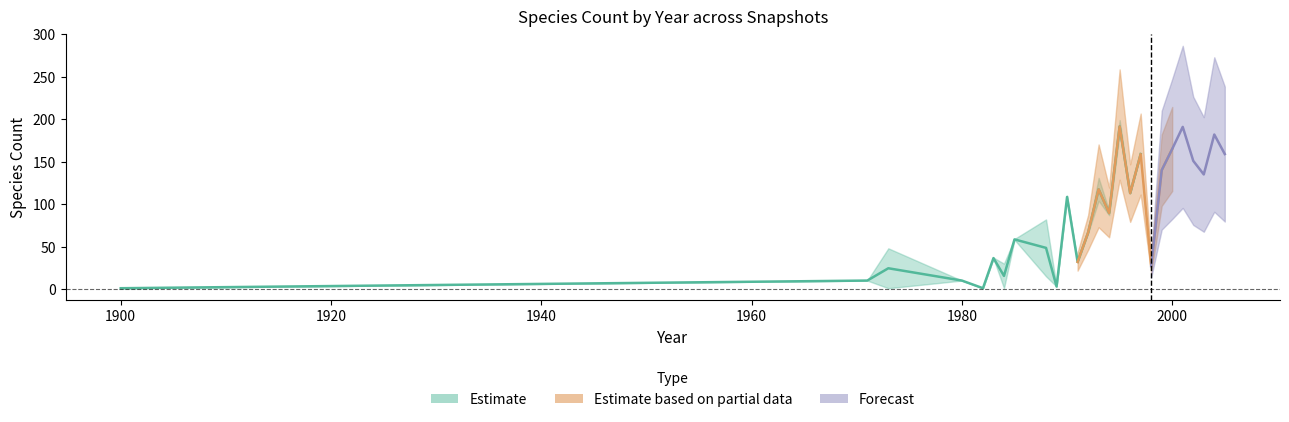

Which has a higher value, 12 or 8?

12